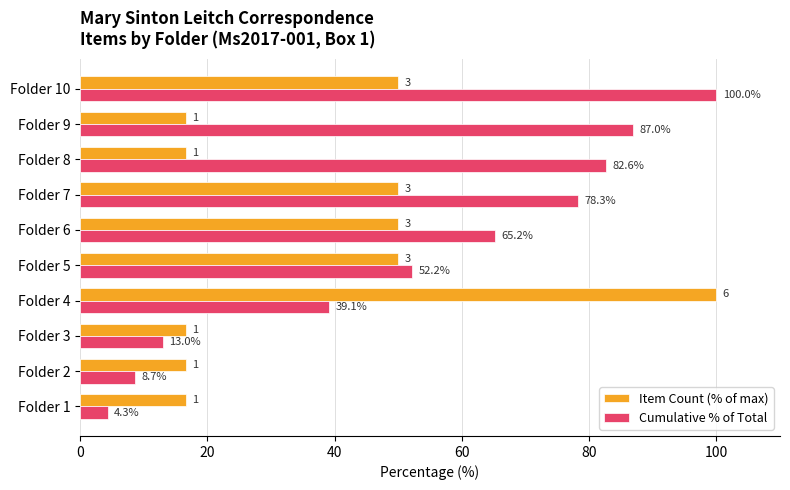

What is the sum of all Item Count (% of max) values?

383.3